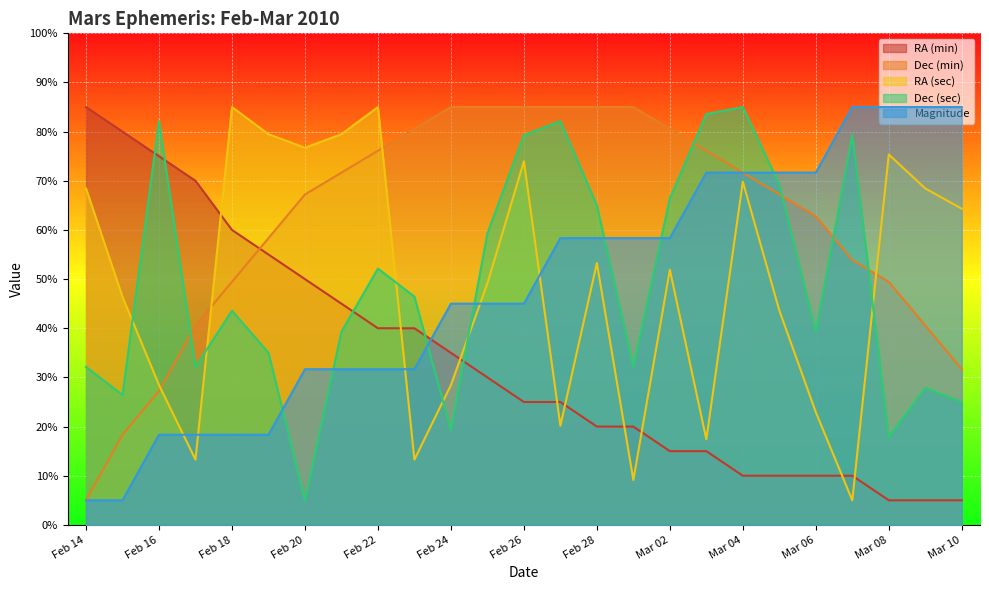

What is the sum of all Dec (sec) values?

1225.0